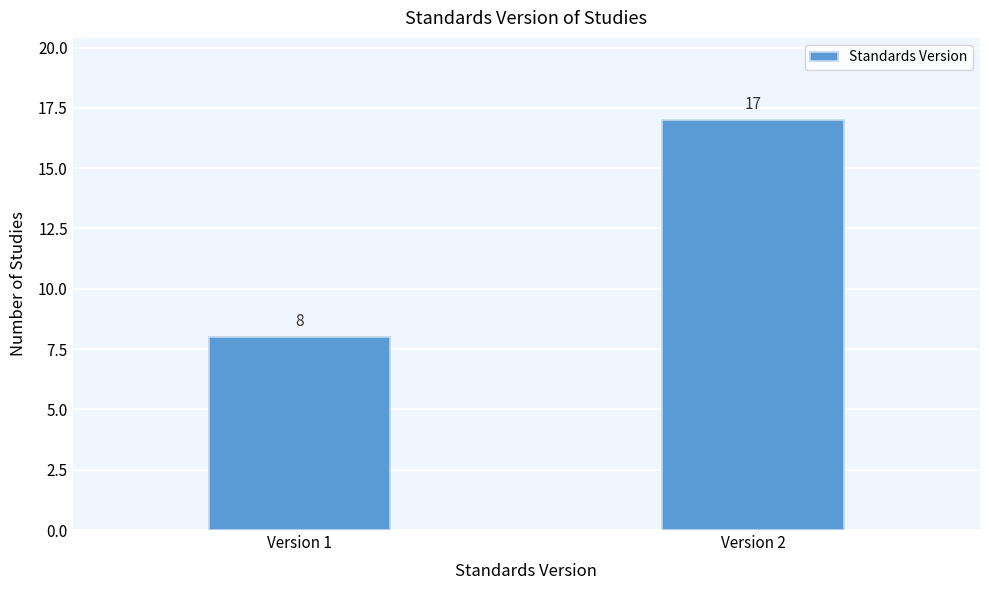

Reading left to right, extract all data points from this chart.

Version 1=8	Version 2=17